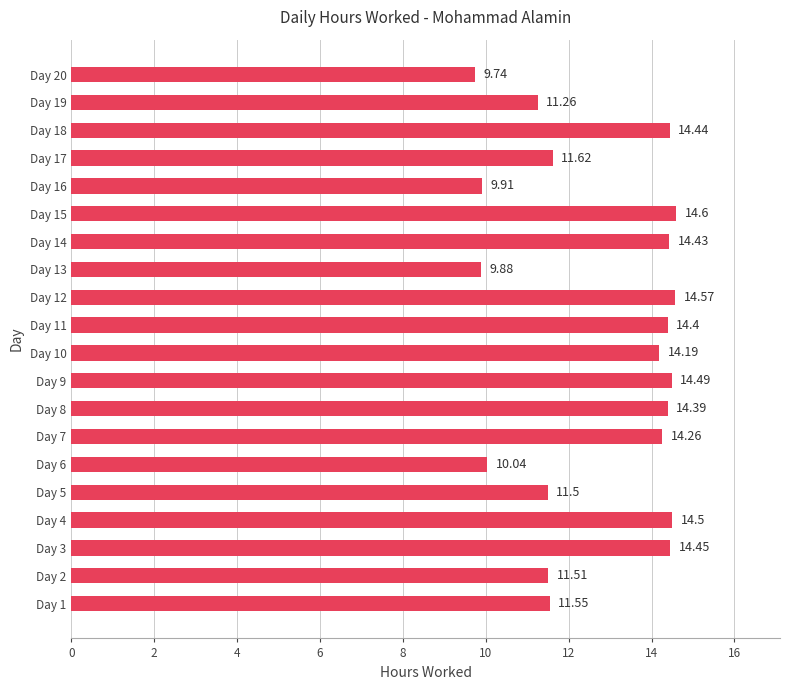

Which category has the lowest value across all series?

Day 20